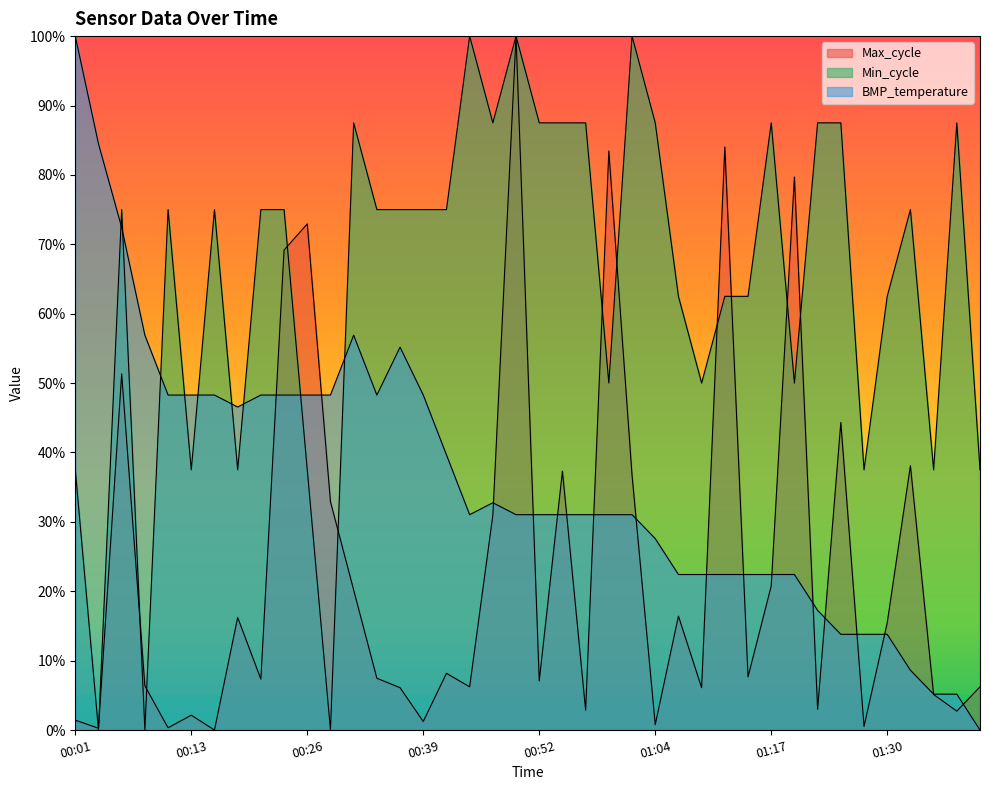

Where is Max_cycle nearest to the value 0?

00:16